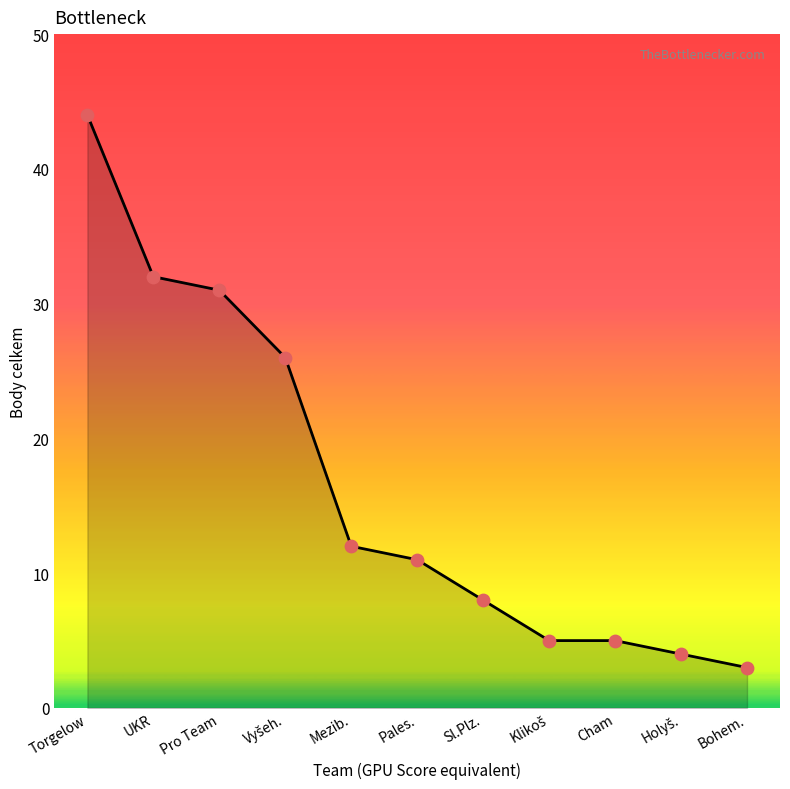

Which has a higher value, Torgelow or Cham?

Torgelow